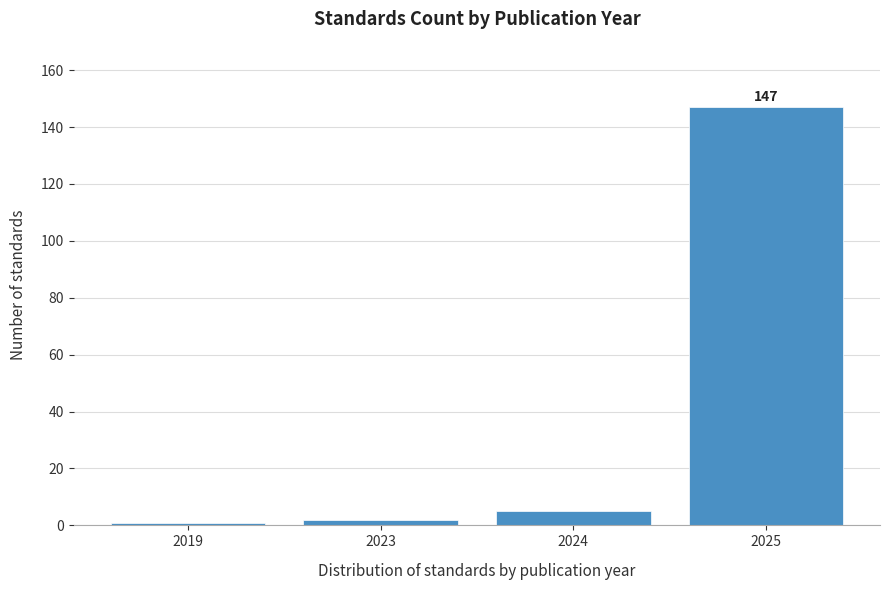

Reading left to right, transcribe all the data shown in this chart.

2019=1	2023=2	2024=5	2025=147